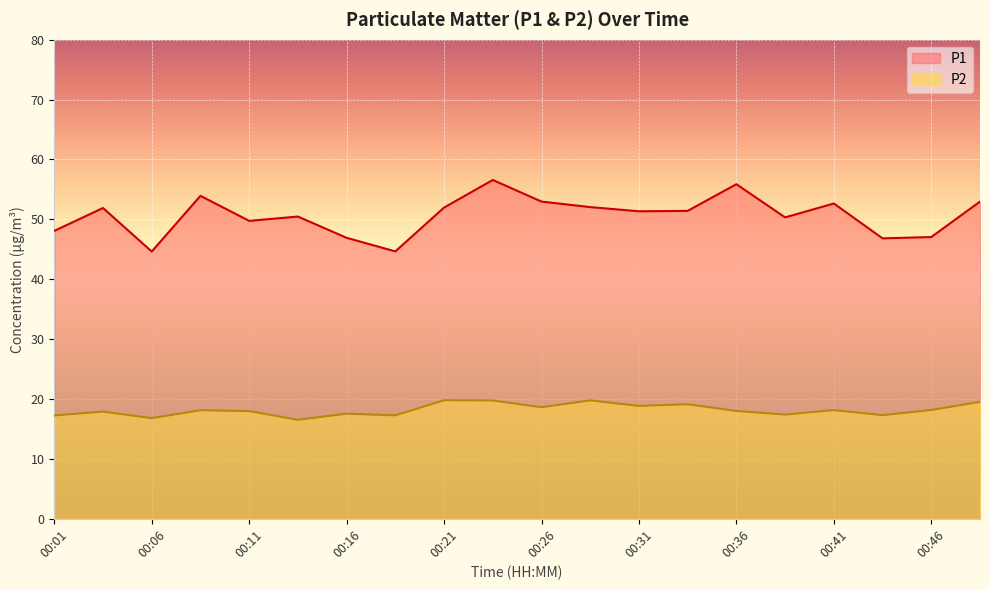

True or false: P2 and P1 cross at least once.

False